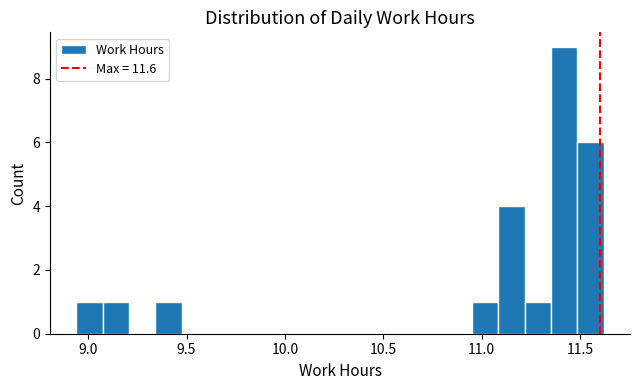

Around what value on the x-axis is the tallest bar? Give the approximate position of its centre, as read against the axis.

11.40